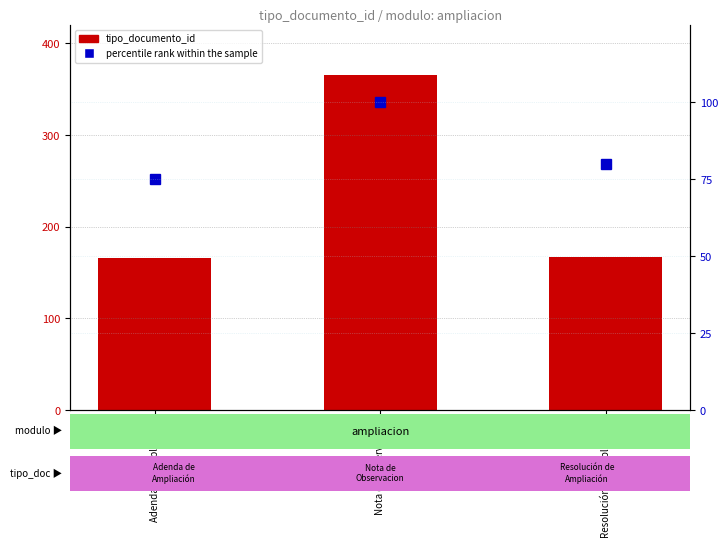

Is the value of percentile rank within the sample at Resolución de Ampliación greater than the value of tipo_documento_id at Nota de Observacion?

No